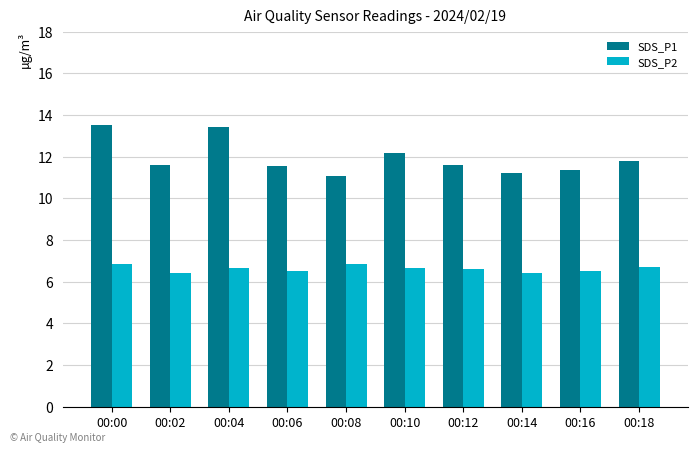

What is the sum of all SDS_P2 values?

66.3